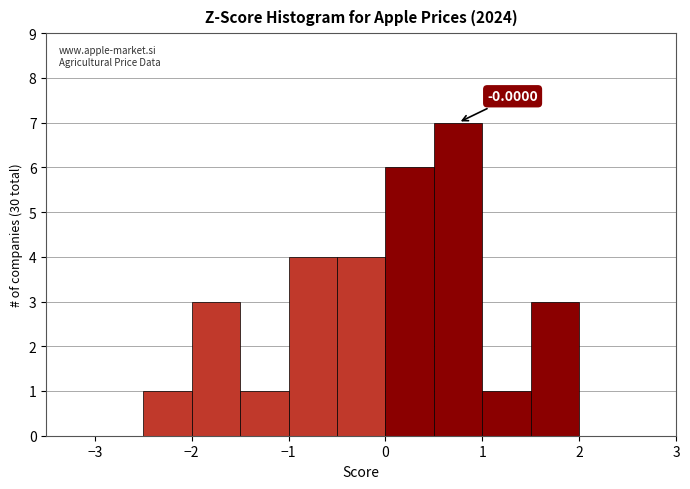

Which range on the x-axis has the tallest bar?

0.5 to 1.0